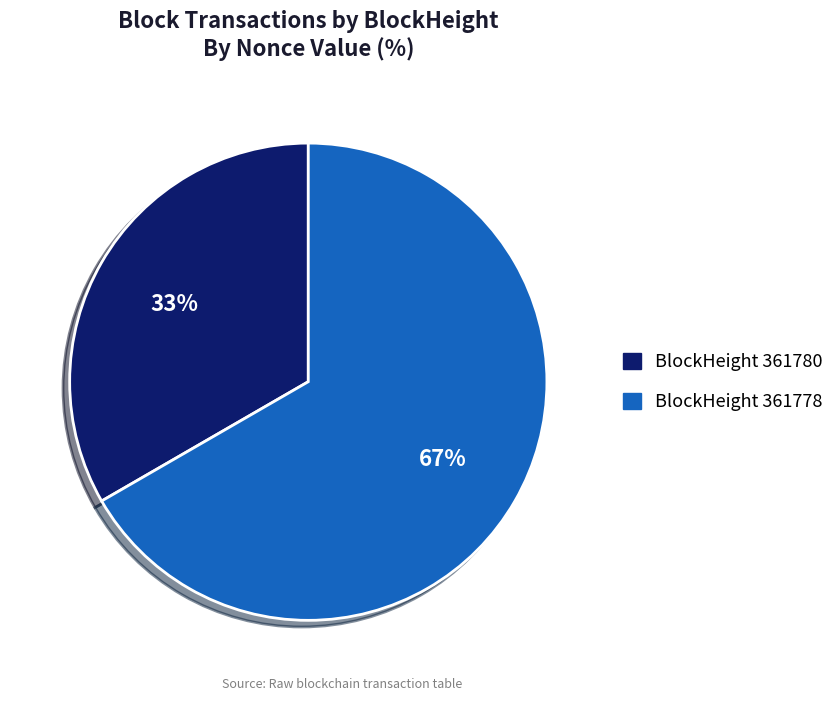

Is there a majority slice in this chart?

Yes